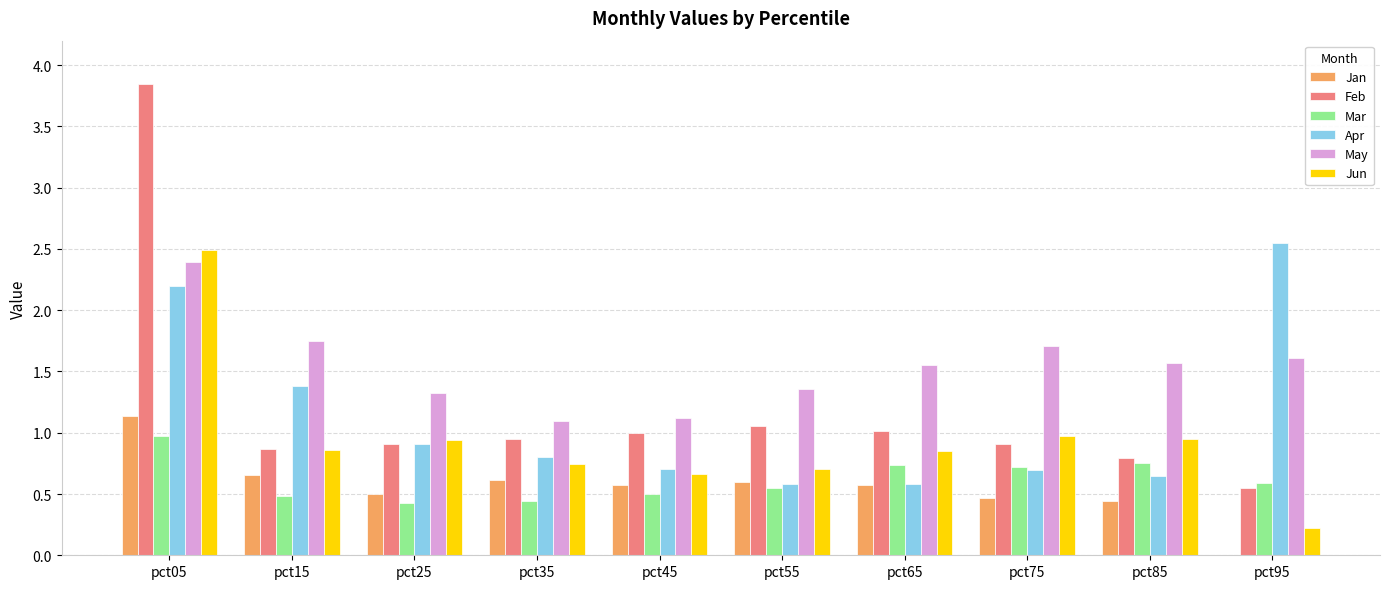

Which series has the largest range (max minus min)?

Feb